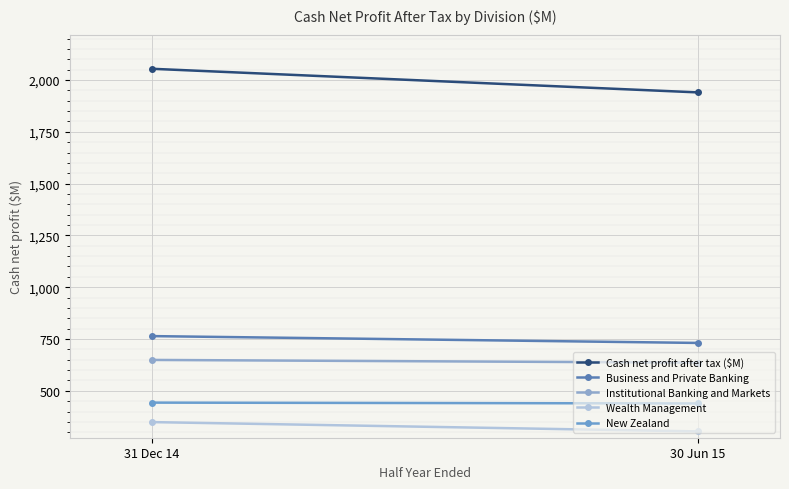

What is the average value of the Business and Private Banking series?

748